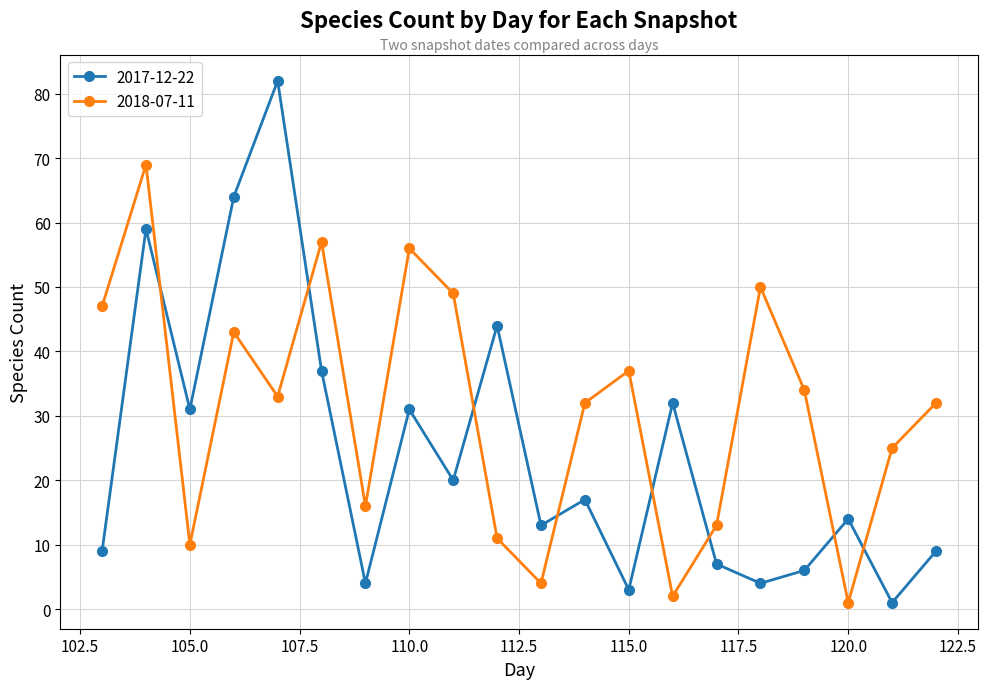

What is the maximum value for 2017-12-22?

82